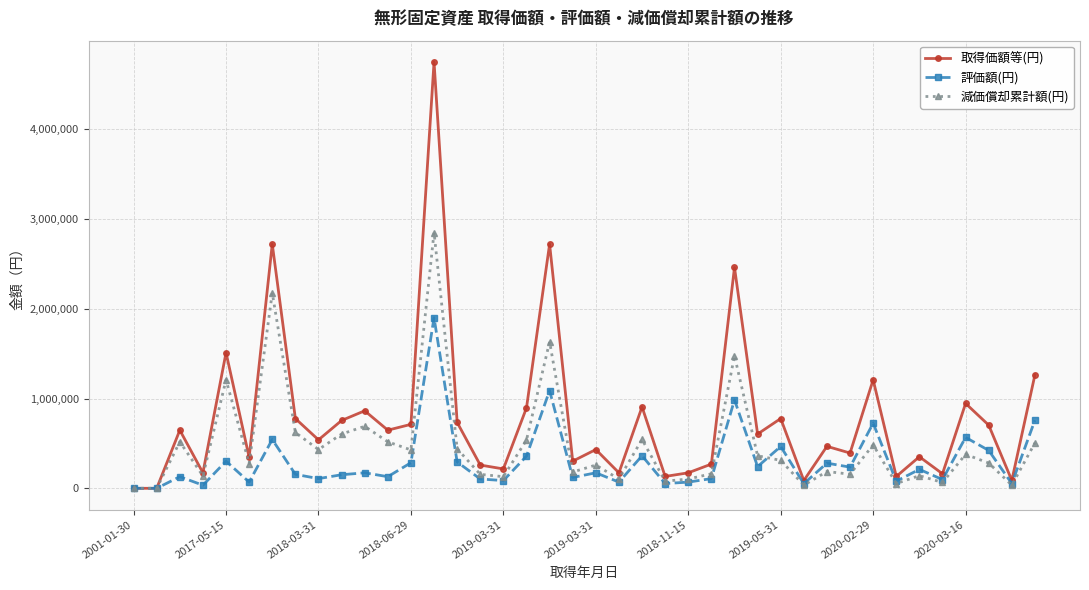

What is the sum of all 減価償却累計額(円) values?

19271266